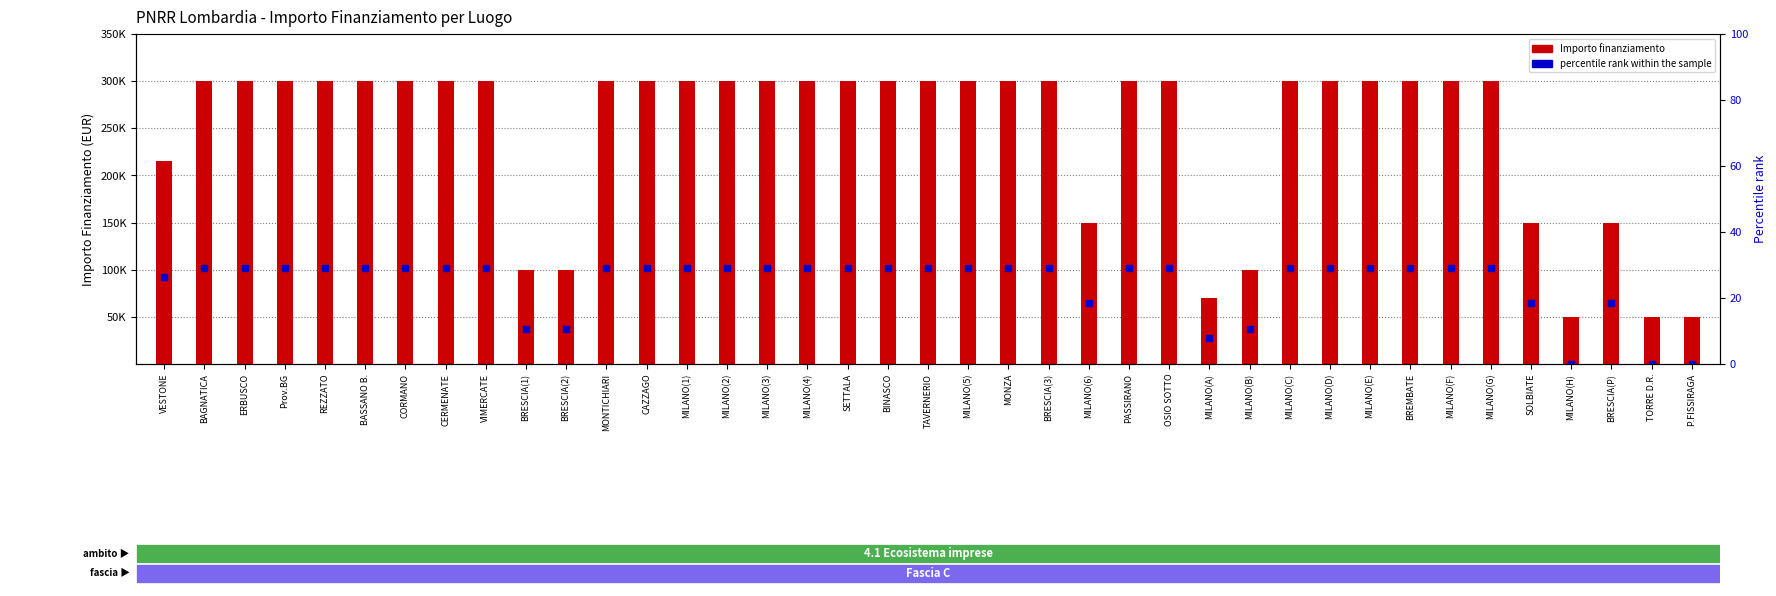

At how many categories does at least one series exceed 295972?

28